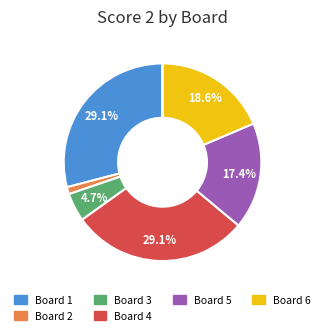

Is there a majority slice in this chart?

No